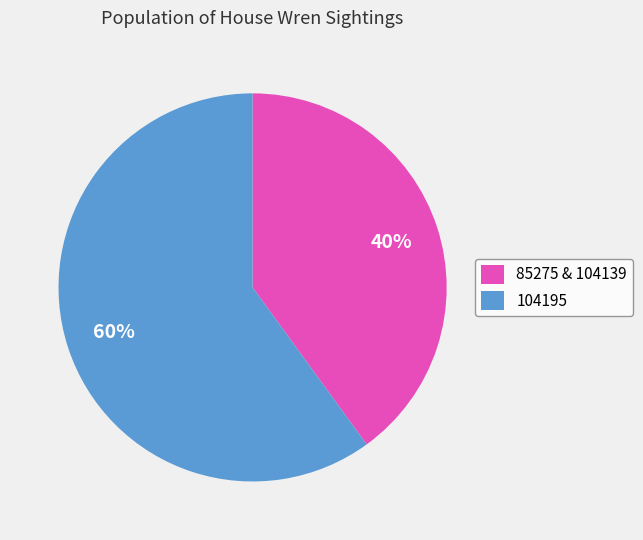

Which category accounts for the majority?

104195